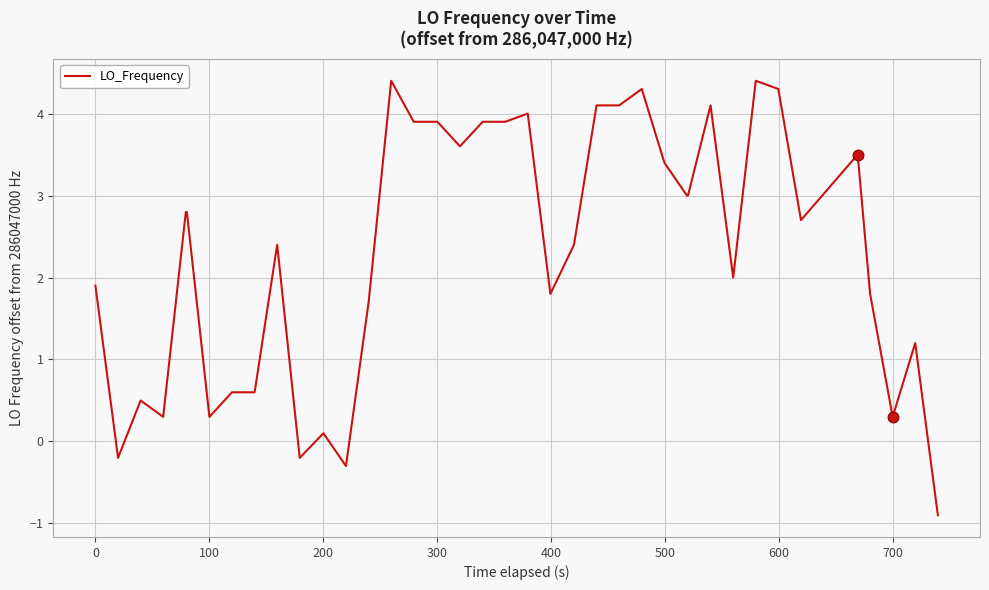

What is the difference between the maximum and minimum values?

5.3